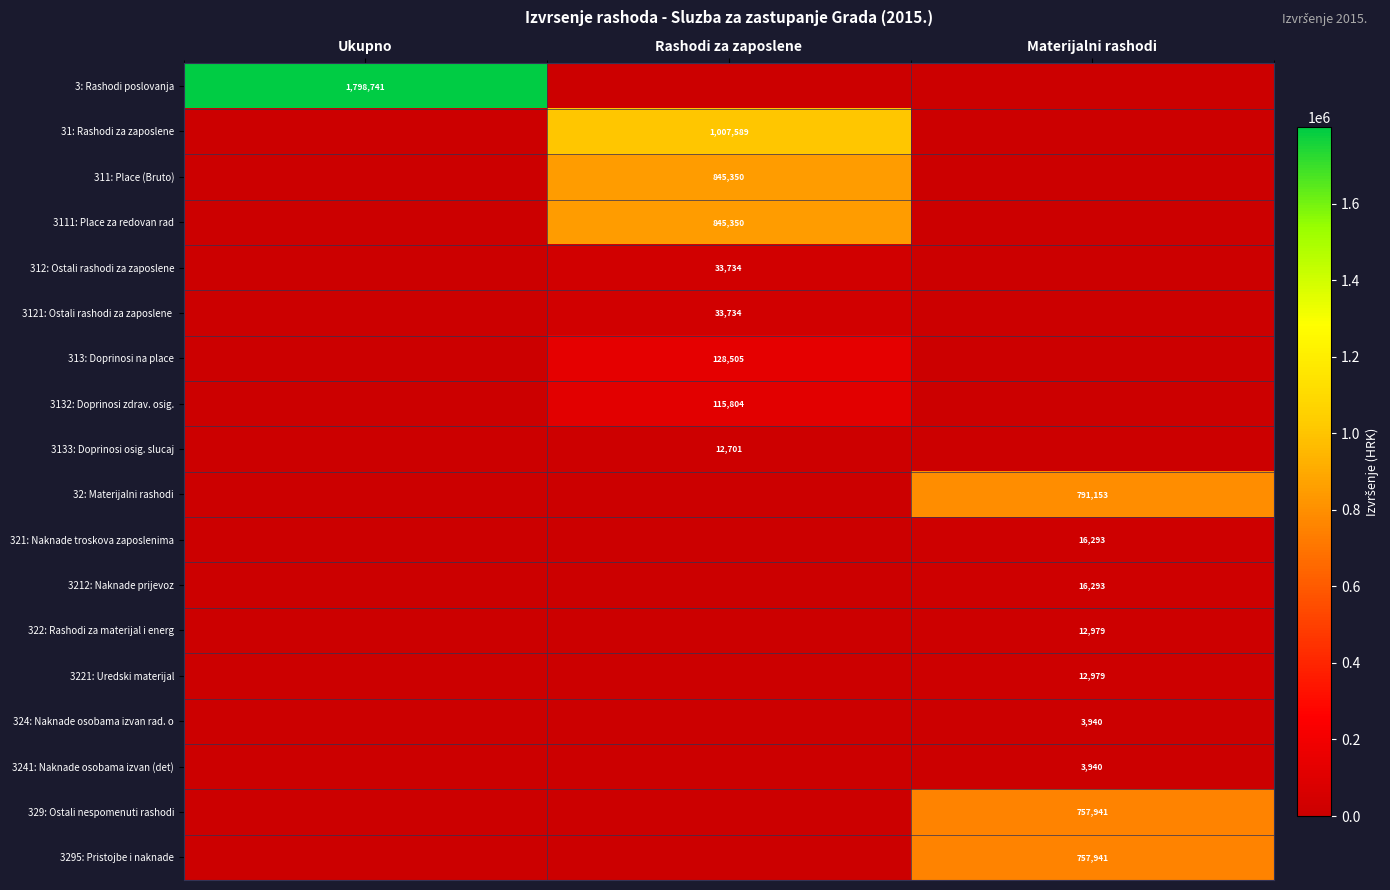

At how many categories does at least one series exceed 723772?

3